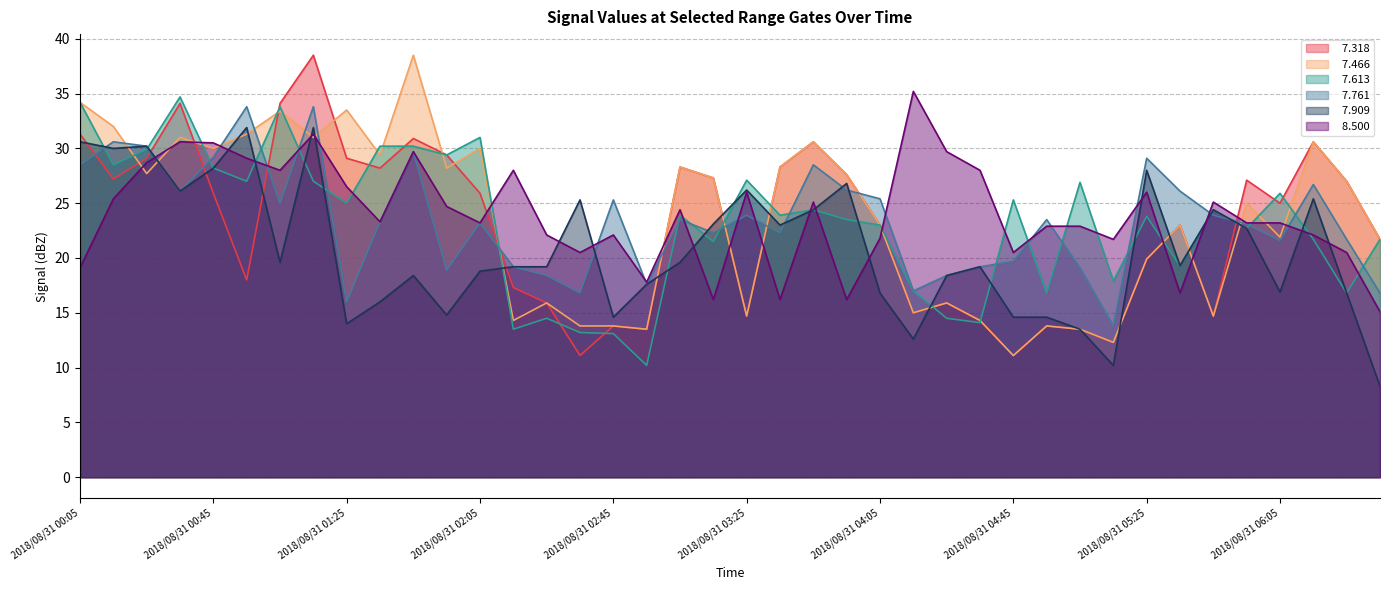

Reading left to right, extract all data points from this chart.

  7.318: 2018/08/31 00:05=31.3	2018/08/31 00:15=27.2	2018/08/31 00:25=29.1	2018/08/31 00:35=34.1	2018/08/31 00:45=25.9	2018/08/31 00:55=18.0	2018/08/31 01:05=34.1	2018/08/31 01:15=38.5	2018/08/31 01:25=29.1	2018/08/31 01:35=28.2	2018/08/31 01:45=30.9	2018/08/31 01:55=29.4	2018/08/31 02:05=25.9	2018/08/31 02:15=17.3	2018/08/31 02:25=15.9	2018/08/31 02:35=11.1	2018/08/31 02:45=13.8	2018/08/31 02:55=13.5	2018/08/31 03:05=28.3	2018/08/31 03:15=27.3	2018/08/31 03:25=14.7	2018/08/31 03:35=28.3	2018/08/31 03:45=30.6	2018/08/31 03:55=27.6	2018/08/31 04:05=23.0	2018/08/31 04:15=15.0	2018/08/31 04:25=15.9	2018/08/31 04:35=14.3	2018/08/31 04:45=11.1	2018/08/31 04:55=13.8	2018/08/31 05:05=13.5	2018/08/31 05:15=12.3	2018/08/31 05:25=19.9	2018/08/31 05:35=23.0	2018/08/31 05:45=14.7	2018/08/31 05:55=27.1	2018/08/31 06:05=25.0	2018/08/31 06:15=30.6	2018/08/31 06:25=27.0	2018/08/31 06:35=21.7
  7.466: 2018/08/31 00:05=34.2	2018/08/31 00:15=32.0	2018/08/31 00:25=27.7	2018/08/31 00:35=31.0	2018/08/31 00:45=30.0	2018/08/31 00:55=31.3	2018/08/31 01:05=33.4	2018/08/31 01:15=31.0	2018/08/31 01:25=33.5	2018/08/31 01:35=29.4	2018/08/31 01:45=38.5	2018/08/31 01:55=28.2	2018/08/31 02:05=30.0	2018/08/31 02:15=14.3	2018/08/31 02:25=15.9	2018/08/31 02:35=13.8	2018/08/31 02:45=13.8	2018/08/31 02:55=13.5	2018/08/31 03:05=28.3	2018/08/31 03:15=27.3	2018/08/31 03:25=14.7	2018/08/31 03:35=28.3	2018/08/31 03:45=30.6	2018/08/31 03:55=27.6	2018/08/31 04:05=23.0	2018/08/31 04:15=15.0	2018/08/31 04:25=15.9	2018/08/31 04:35=14.3	2018/08/31 04:45=11.1	2018/08/31 04:55=13.8	2018/08/31 05:05=13.5	2018/08/31 05:15=12.3	2018/08/31 05:25=19.9	2018/08/31 05:35=23.0	2018/08/31 05:45=14.7	2018/08/31 05:55=25.0	2018/08/31 06:05=21.9	2018/08/31 06:15=30.6	2018/08/31 06:25=27.0	2018/08/31 06:35=21.7
  7.613: 2018/08/31 00:05=34.2	2018/08/31 00:15=28.5	2018/08/31 00:25=29.9	2018/08/31 00:35=34.7	2018/08/31 00:45=28.2	2018/08/31 00:55=27.0	2018/08/31 01:05=33.8	2018/08/31 01:15=27.0	2018/08/31 01:25=25.0	2018/08/31 01:35=30.2	2018/08/31 01:45=30.2	2018/08/31 01:55=29.4	2018/08/31 02:05=31.0	2018/08/31 02:15=13.5	2018/08/31 02:25=14.5	2018/08/31 02:35=13.2	2018/08/31 02:45=13.1	2018/08/31 02:55=10.2	2018/08/31 03:05=23.9	2018/08/31 03:15=21.5	2018/08/31 03:25=27.1	2018/08/31 03:35=23.9	2018/08/31 03:45=24.4	2018/08/31 03:55=23.5	2018/08/31 04:05=23.0	2018/08/31 04:15=17.0	2018/08/31 04:25=14.5	2018/08/31 04:35=14.1	2018/08/31 04:45=25.3	2018/08/31 04:55=16.8	2018/08/31 05:05=26.9	2018/08/31 05:15=17.9	2018/08/31 05:25=23.8	2018/08/31 05:35=19.3	2018/08/31 05:45=24.4	2018/08/31 05:55=22.7	2018/08/31 06:05=25.9	2018/08/31 06:15=21.7	2018/08/31 06:25=16.8	2018/08/31 06:35=21.7
  7.761: 2018/08/31 00:05=28.5	2018/08/31 00:15=30.6	2018/08/31 00:25=30.2	2018/08/31 00:35=26.1	2018/08/31 00:45=29.2	2018/08/31 00:55=33.8	2018/08/31 01:05=25.0	2018/08/31 01:15=33.8	2018/08/31 01:25=16.0	2018/08/31 01:35=23.3	2018/08/31 01:45=29.7	2018/08/31 01:55=18.9	2018/08/31 02:05=23.2	2018/08/31 02:15=19.2	2018/08/31 02:25=18.4	2018/08/31 02:35=16.8	2018/08/31 02:45=25.3	2018/08/31 02:55=17.6	2018/08/31 03:05=23.5	2018/08/31 03:15=22.3	2018/08/31 03:25=23.9	2018/08/31 03:35=22.3	2018/08/31 03:45=28.5	2018/08/31 03:55=26.2	2018/08/31 04:05=25.4	2018/08/31 04:15=17.0	2018/08/31 04:25=18.4	2018/08/31 04:35=19.2	2018/08/31 04:45=19.7	2018/08/31 04:55=23.5	2018/08/31 05:05=19.1	2018/08/31 05:15=13.8	2018/08/31 05:25=29.1	2018/08/31 05:35=26.1	2018/08/31 05:45=23.9	2018/08/31 05:55=23.1	2018/08/31 06:05=21.6	2018/08/31 06:15=26.7	2018/08/31 06:25=21.7	2018/08/31 06:35=16.8
  7.909: 2018/08/31 00:05=30.6	2018/08/31 00:15=30.0	2018/08/31 00:25=30.2	2018/08/31 00:35=26.1	2018/08/31 00:45=28.2	2018/08/31 00:55=31.9	2018/08/31 01:05=19.6	2018/08/31 01:15=31.9	2018/08/31 01:25=14.0	2018/08/31 01:35=16.0	2018/08/31 01:45=18.4	2018/08/31 01:55=14.8	2018/08/31 02:05=18.8	2018/08/31 02:15=19.2	2018/08/31 02:25=19.2	2018/08/31 02:35=25.3	2018/08/31 02:45=14.6	2018/08/31 02:55=17.6	2018/08/31 03:05=19.6	2018/08/31 03:15=23.1	2018/08/31 03:25=26.2	2018/08/31 03:35=23.0	2018/08/31 03:45=24.4	2018/08/31 03:55=26.8	2018/08/31 04:05=16.8	2018/08/31 04:15=12.6	2018/08/31 04:25=18.4	2018/08/31 04:35=19.2	2018/08/31 04:45=14.6	2018/08/31 04:55=14.6	2018/08/31 05:05=13.5	2018/08/31 05:15=10.2	2018/08/31 05:25=28.0	2018/08/31 05:35=19.3	2018/08/31 05:45=24.4	2018/08/31 05:55=22.7	2018/08/31 06:05=16.9	2018/08/31 06:15=25.4	2018/08/31 06:25=16.8	2018/08/31 06:35=8.3
  8.500: 2018/08/31 00:05=19.1	2018/08/31 00:15=25.4	2018/08/31 00:25=28.7	2018/08/31 00:35=30.6	2018/08/31 00:45=30.5	2018/08/31 00:55=29.1	2018/08/31 01:05=28.0	2018/08/31 01:15=31.3	2018/08/31 01:25=26.5	2018/08/31 01:35=23.3	2018/08/31 01:45=29.7	2018/08/31 01:55=24.7	2018/08/31 02:05=23.2	2018/08/31 02:15=28.0	2018/08/31 02:25=22.1	2018/08/31 02:35=20.5	2018/08/31 02:45=22.1	2018/08/31 02:55=17.8	2018/08/31 03:05=24.4	2018/08/31 03:15=16.2	2018/08/31 03:25=26.0	2018/08/31 03:35=16.2	2018/08/31 03:45=25.1	2018/08/31 03:55=16.2	2018/08/31 04:05=21.8	2018/08/31 04:15=35.2	2018/08/31 04:25=29.7	2018/08/31 04:35=28.0	2018/08/31 04:45=20.5	2018/08/31 04:55=22.9	2018/08/31 05:05=22.9	2018/08/31 05:15=21.7	2018/08/31 05:25=26.0	2018/08/31 05:35=16.8	2018/08/31 05:45=25.1	2018/08/31 05:55=23.2	2018/08/31 06:05=23.2	2018/08/31 06:15=22.1	2018/08/31 06:25=20.5	2018/08/31 06:35=15.1